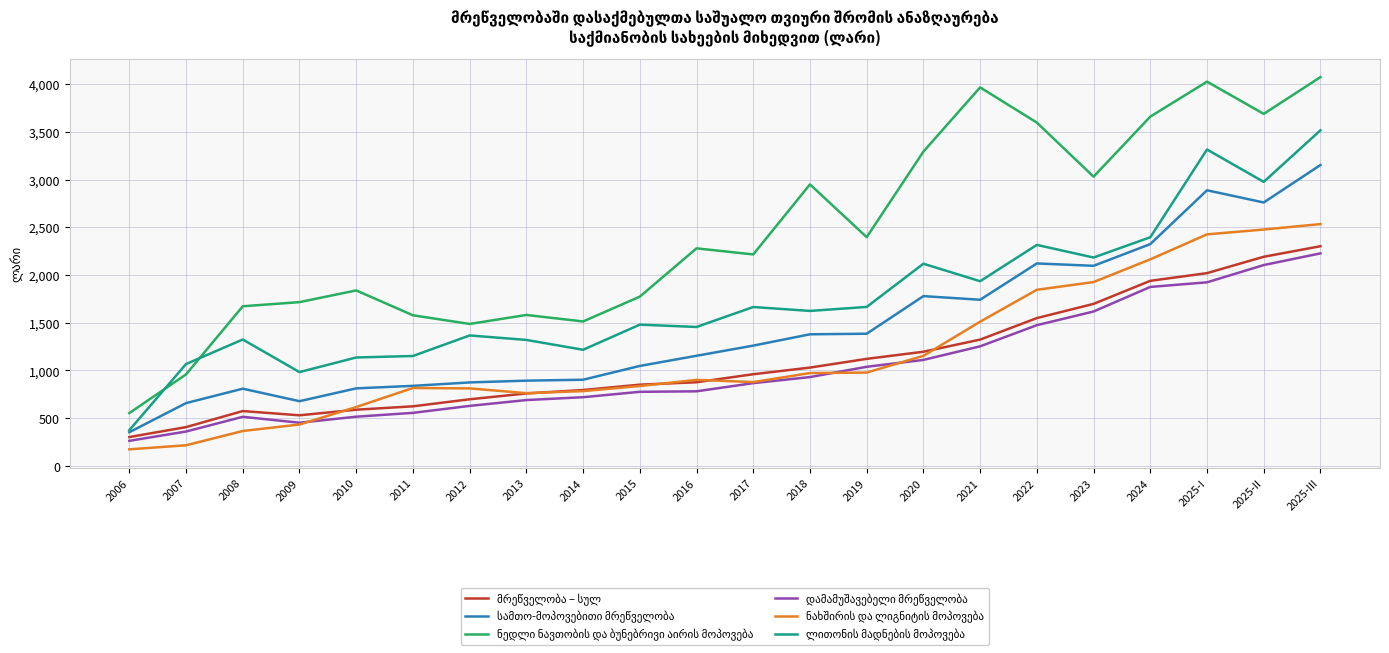

What is the total value across all series at 2008?

5260.1